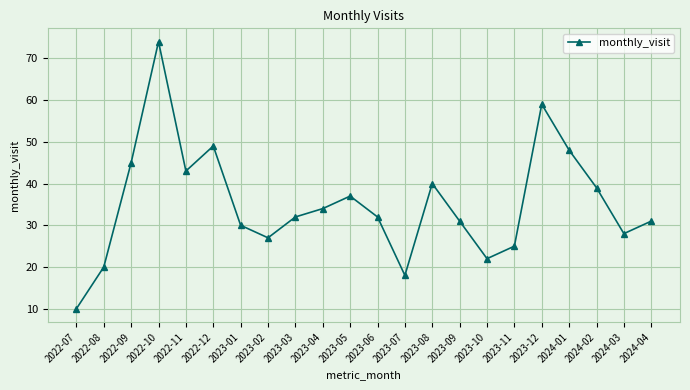

What is the label of the 20th point from the right?

2022-09